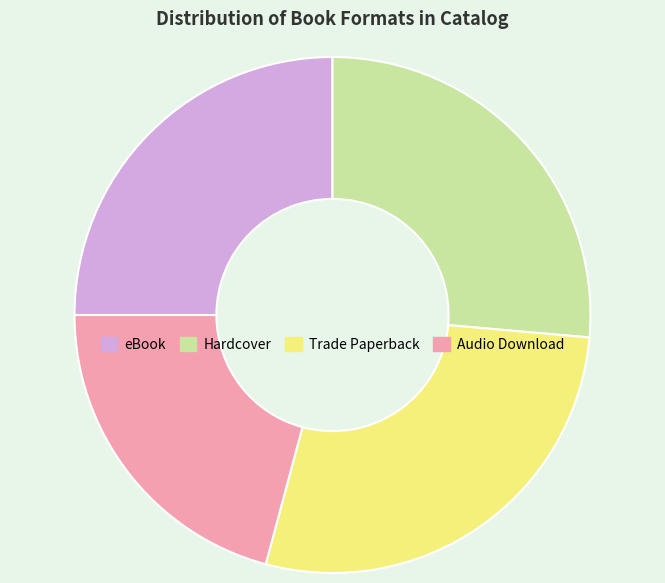

How many slices are in this pie chart?

4